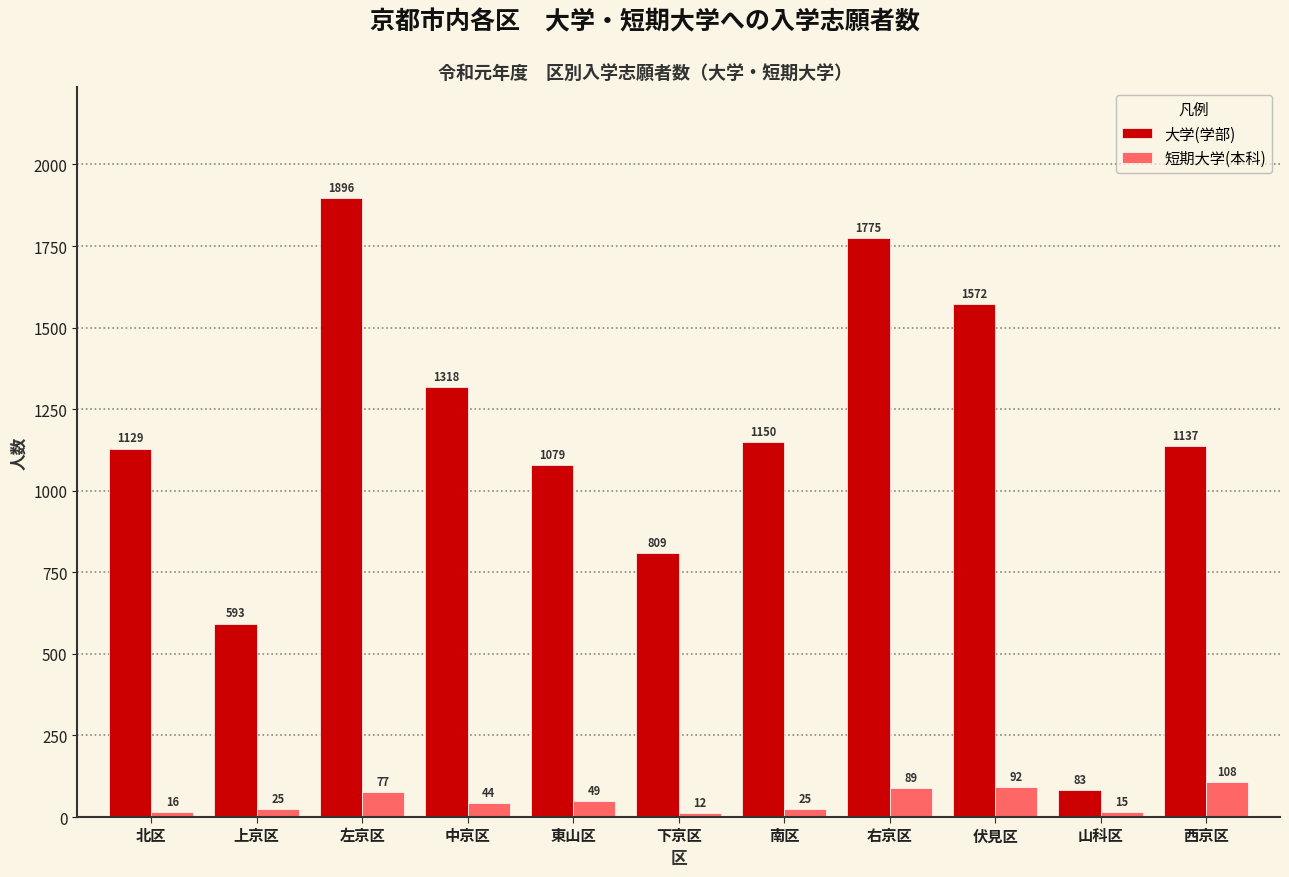

Rank the series by their maximum value, from lowest to highest.

短期大学(本科), 大学(学部)